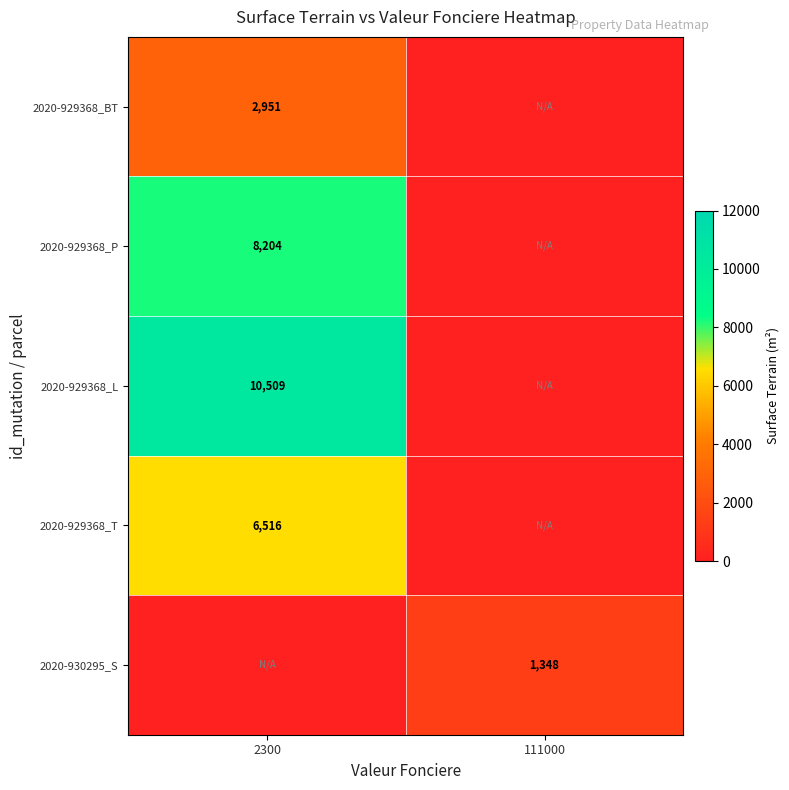

The 2020-929368_T series shows 6516 at 2300. True or false?

True